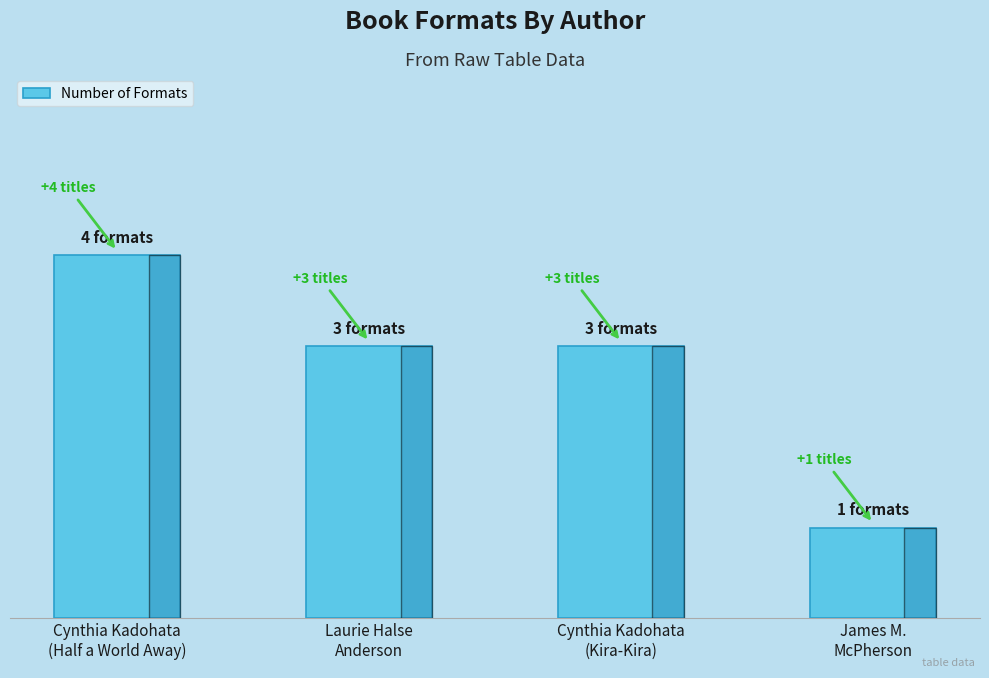

What is the label of the 4th bar from the right?

Cynthia Kadohata
(Half a World Away)